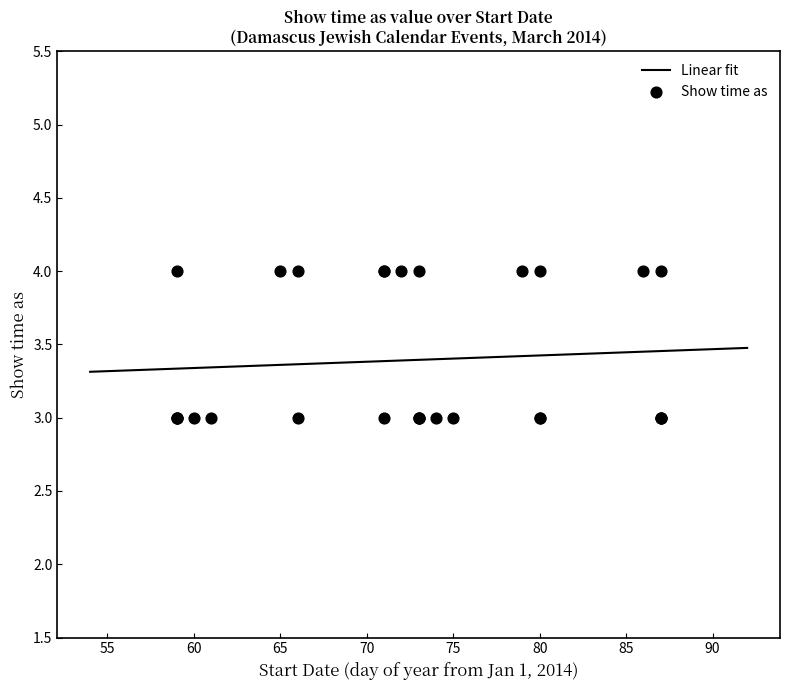

Which has a higher value, 8/3/2014 or 29/3/2014?

8/3/2014